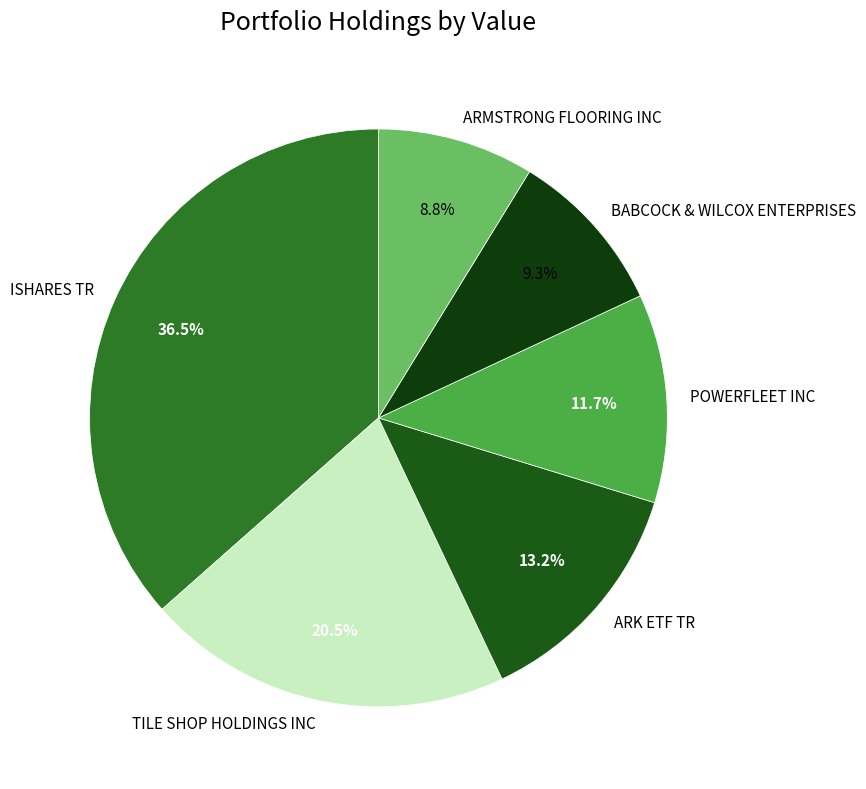

Is there any slice that represents more than half of the pie?

No